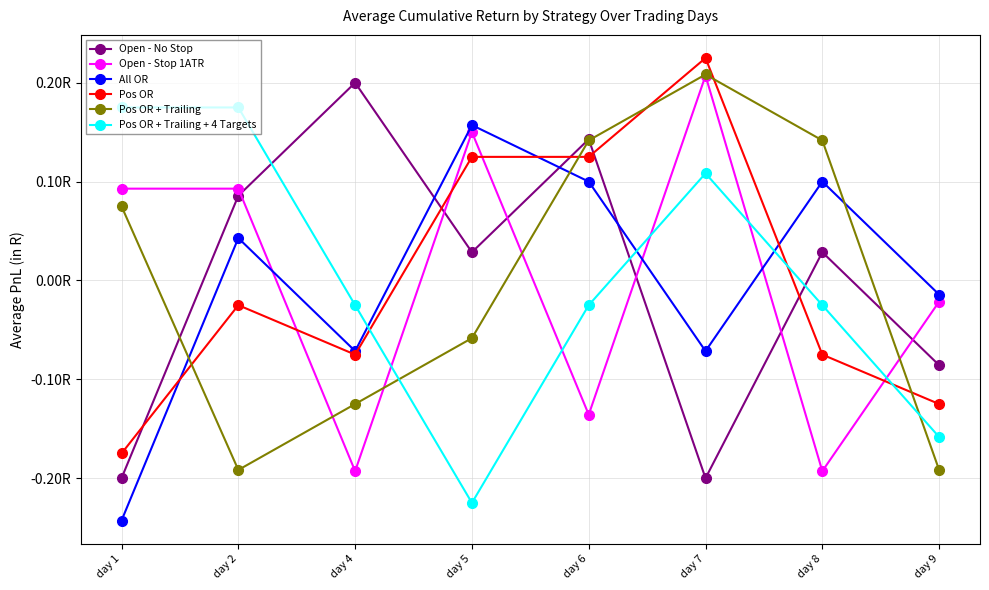

What are all the series names shown in the legend?

Open - No Stop, Open - Stop 1ATR, All OR, Pos OR, Pos OR + Trailing, Pos OR + Trailing + 4 Targets